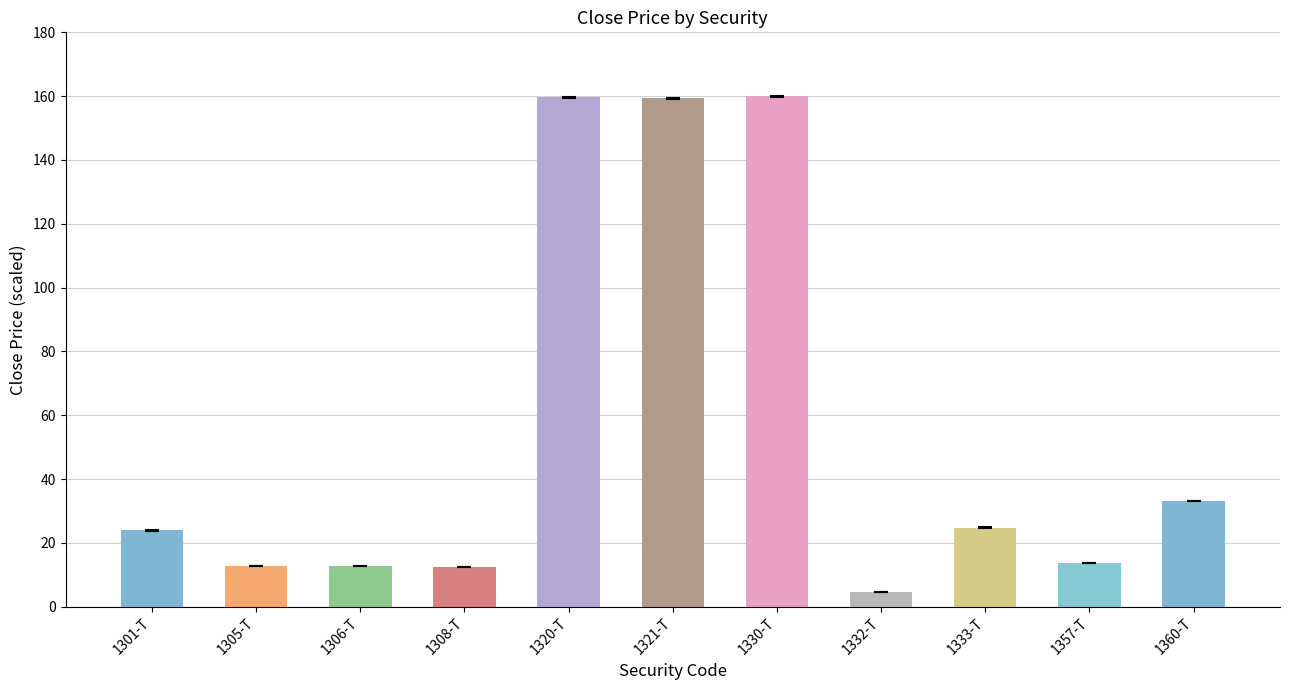

At which label is the value closest to 82?

1360-T